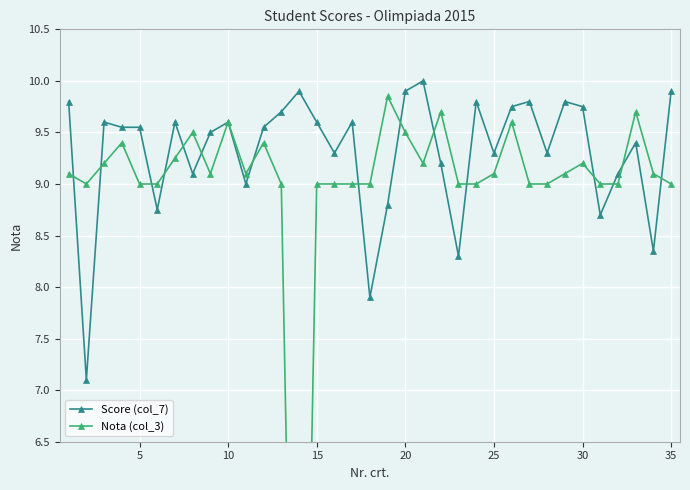

What is the minimum value for Score (col_7)?

7.1